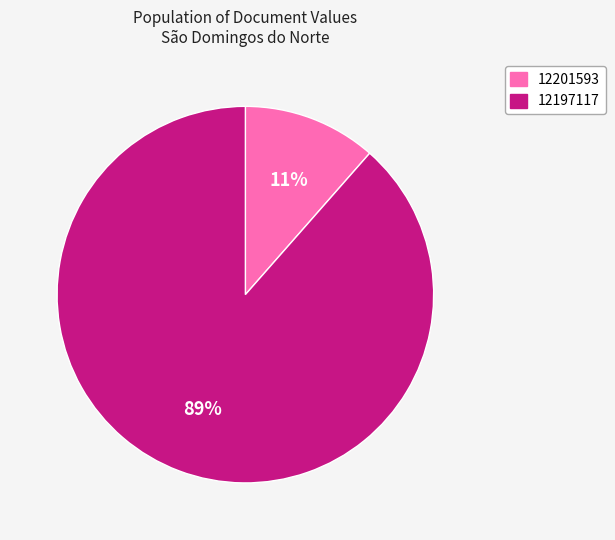

Which category accounts for the majority?

12197117